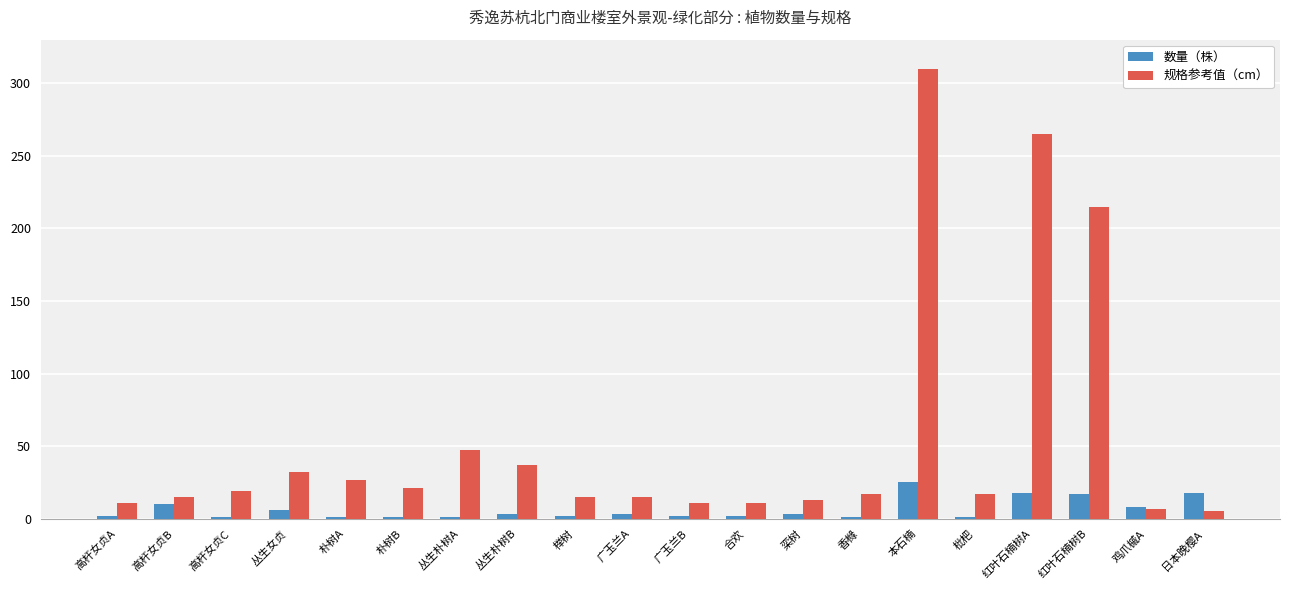

Where does the 规格参考值（cm） series first go above 17?

高杆女贞C